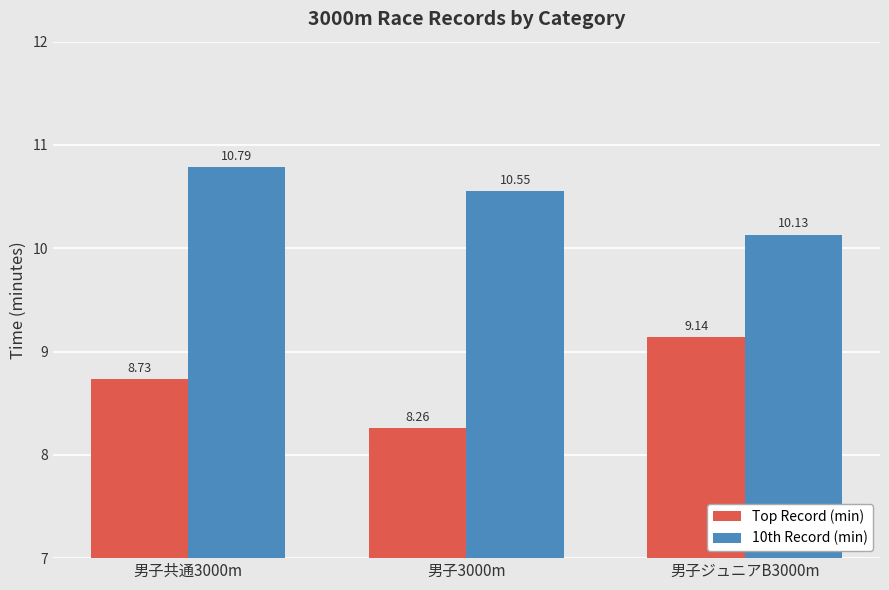

How many groups of bars are there?

3